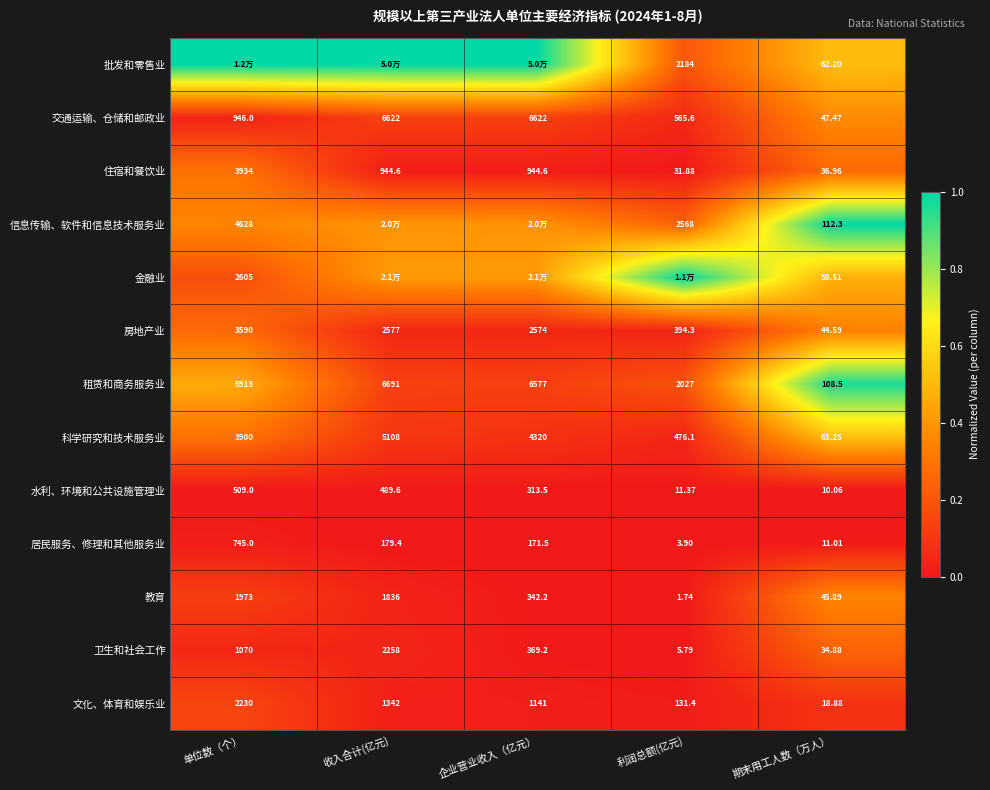

Where is 水利、环境和公共设施管理业 nearest to the value 259?

企业营业收入（亿元）